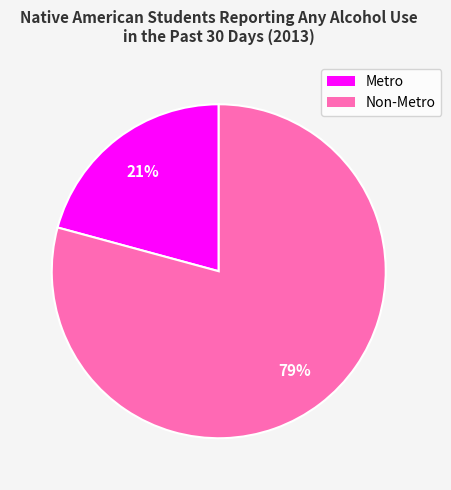

To the nearest percent, what is the combined percentage of Metro and Non-Metro?

100%